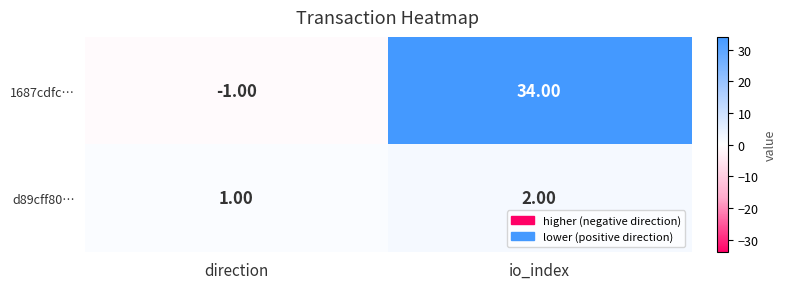

Where is d89cff80… nearest to the value 1?

direction